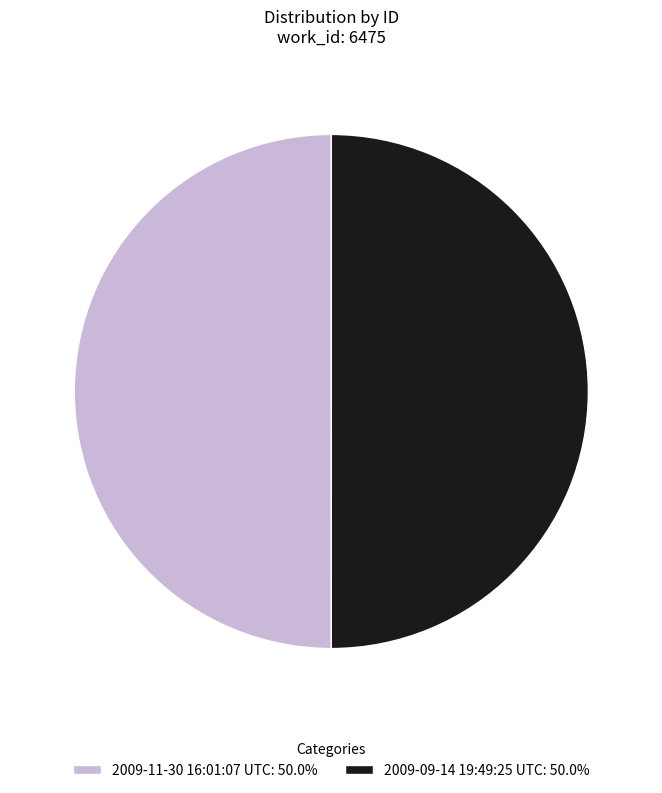

Count the number of slices in the pie.

2